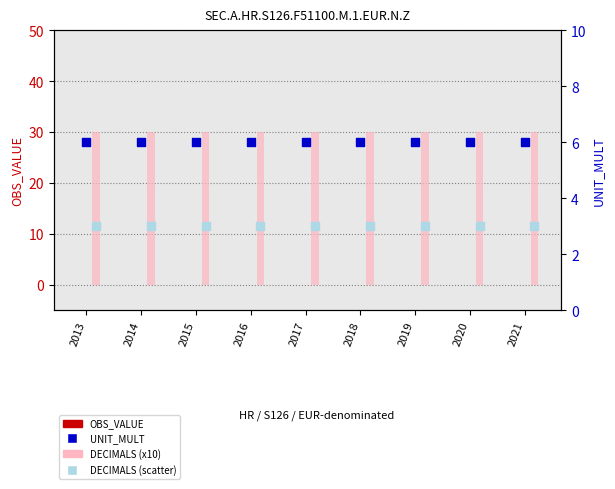

Which series contains the lowest Y value?

OBS_VALUE